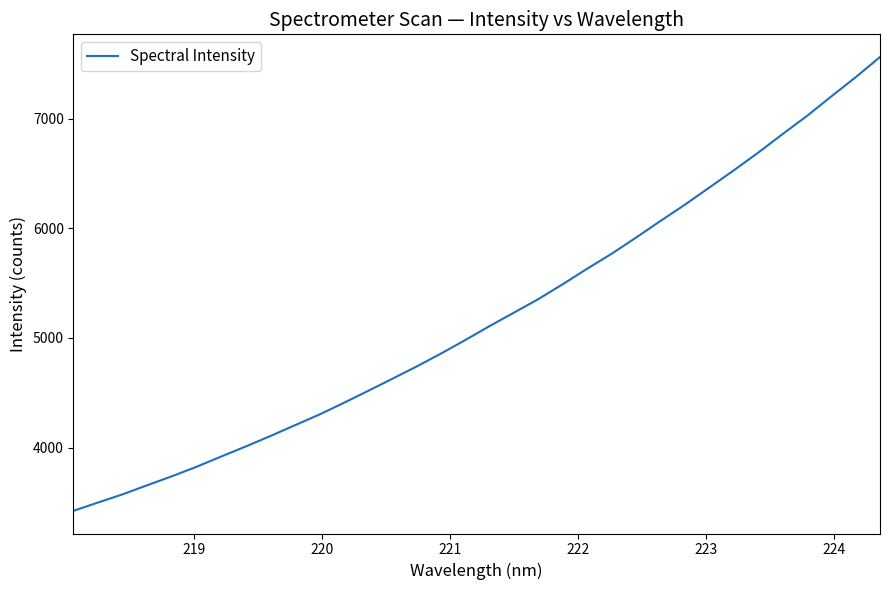

What is the minimum value shown in the chart?

3423.0